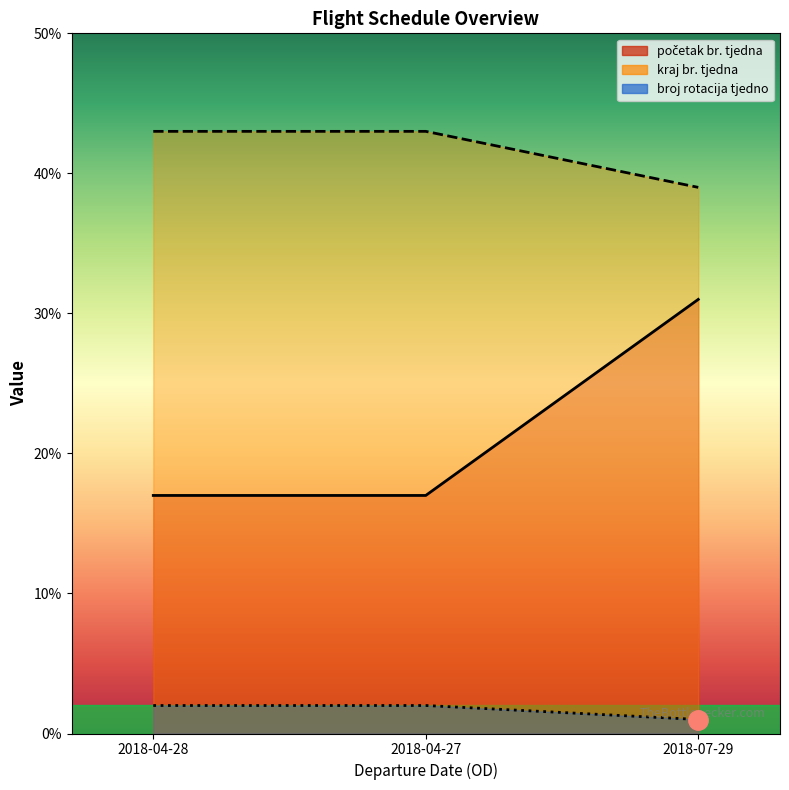

Reading left to right, list all the values displayed in this chart.

početak br. tjedna: 2018-04-28=43	2018-04-27=43	2018-07-29=39
kraj br. tjedna: 2018-04-28=17	2018-04-27=17	2018-07-29=31
broj rotacija tjedno: 2018-04-28=2	2018-04-27=2	2018-07-29=1